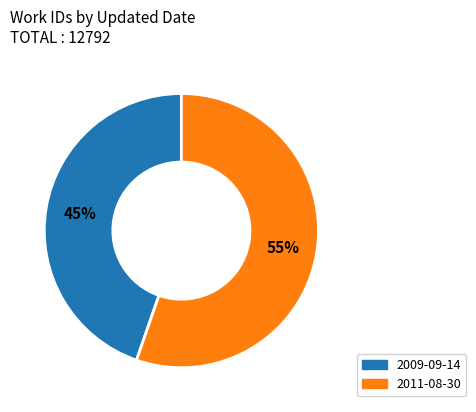

Is the sum of 2011-08-30 and 2009-09-14 greater than half?

Yes